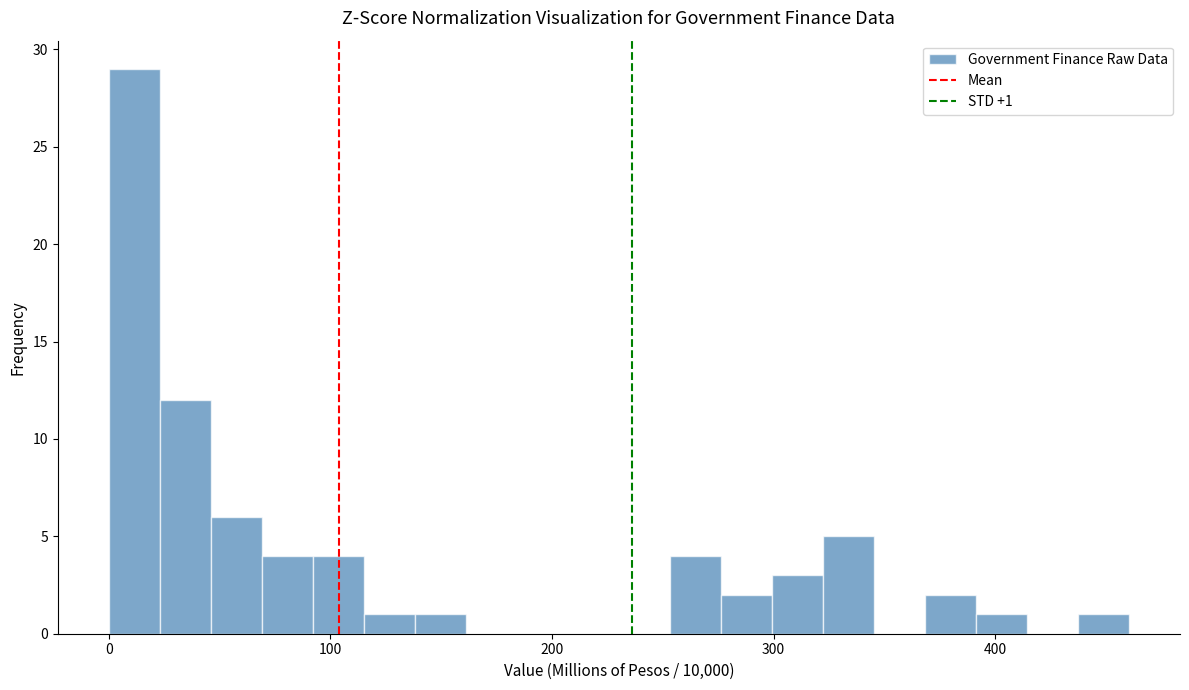

Around what value on the x-axis is the tallest bar? Give the approximate position of its centre, as read against the axis.

10